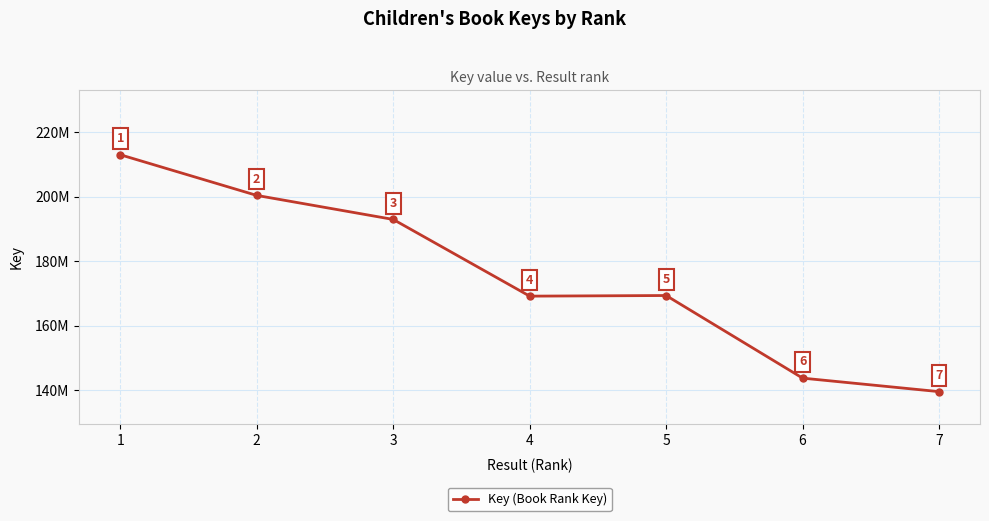

Reading left to right, list all the values displayed in this chart.

1=213080285	2=200457403	3=193002910	4=169197301	5=169389929	6=143751614	7=139560900